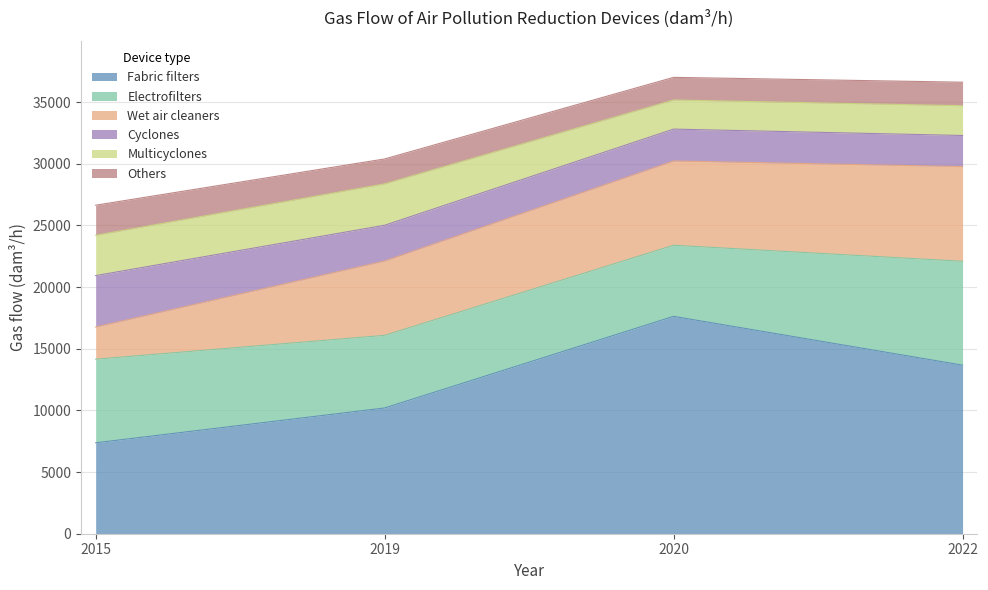

What is the difference between the second highest and second lowest values in the Others series?

113